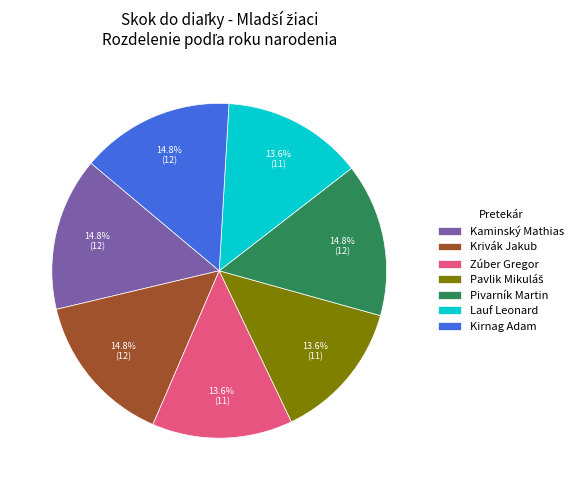

Between Pivarník Martin and Zúber Gregor, which is larger?

Pivarník Martin